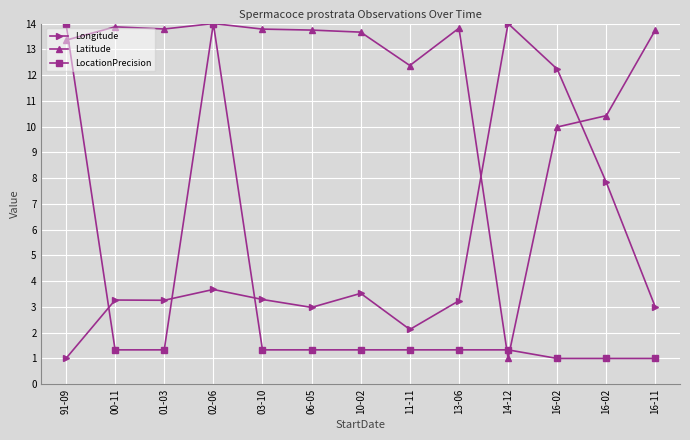

What are all the series names shown in the legend?

Longitude, Latitude, LocationPrecision